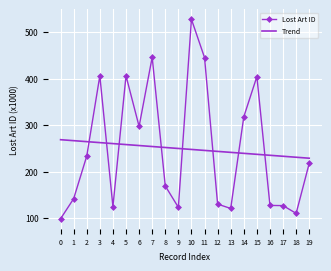

What value does the Lost Art ID series have at 10?

527.4